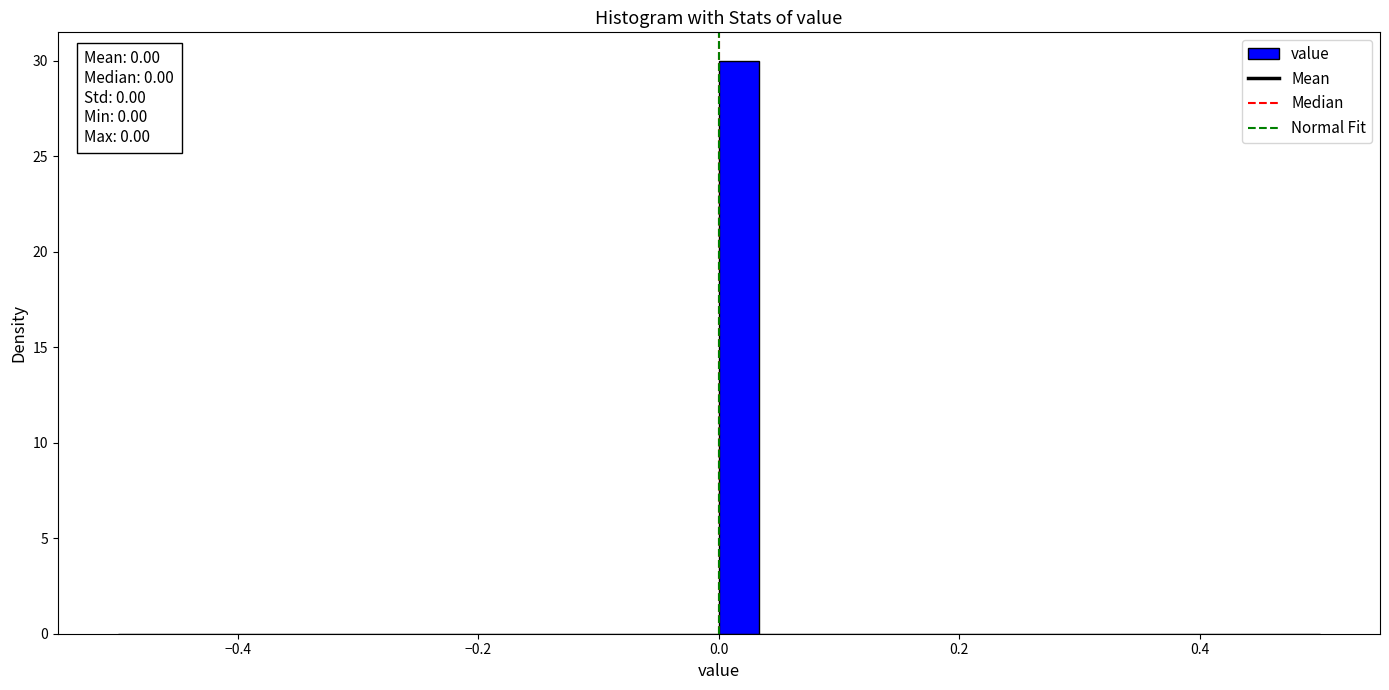

Read against the x-axis, roughly where is the centre of the tallest bar?

0.02